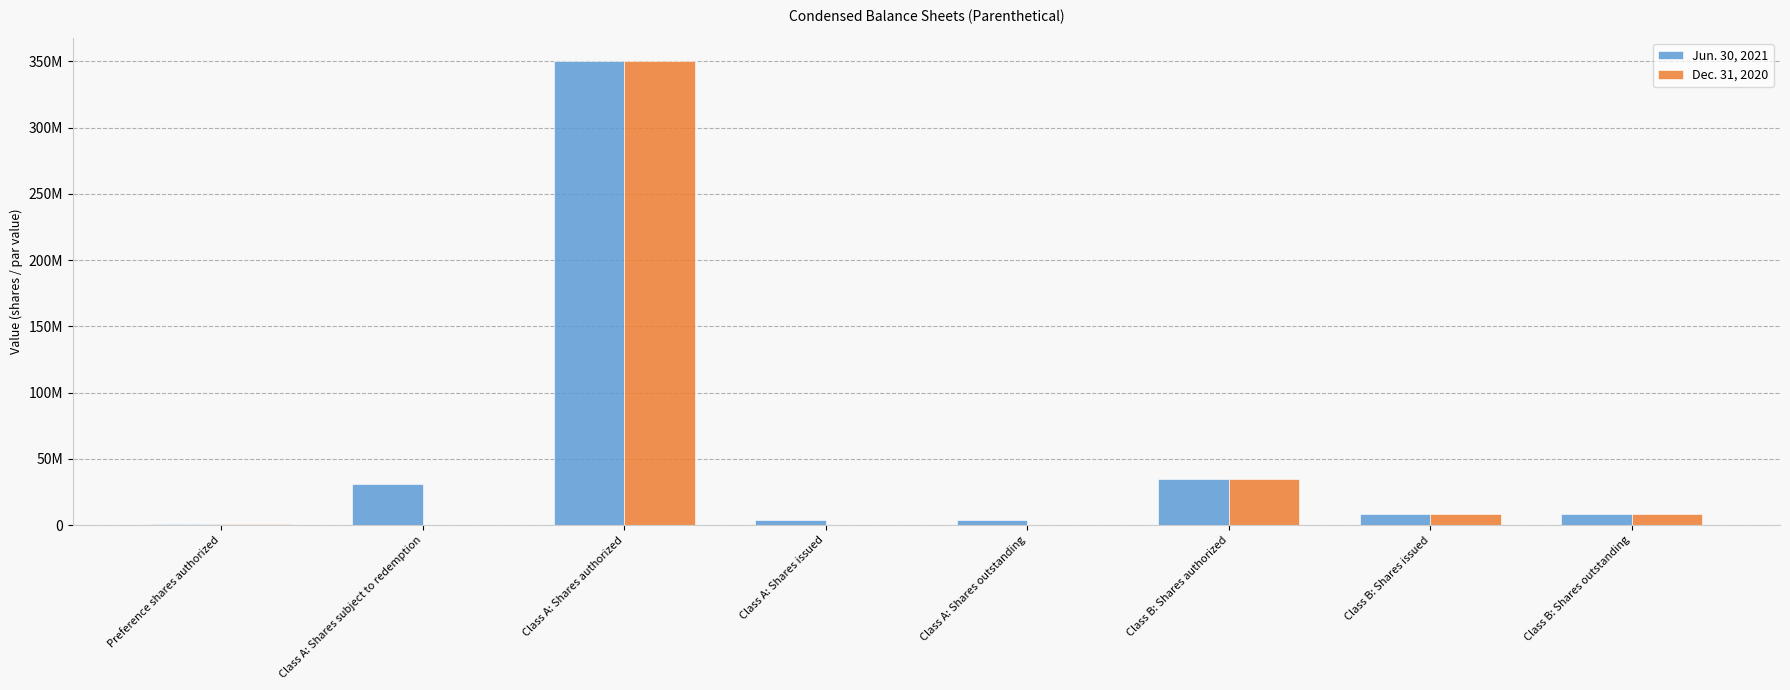

What is the label of the 7th bar from the left?

Class B: Shares issued